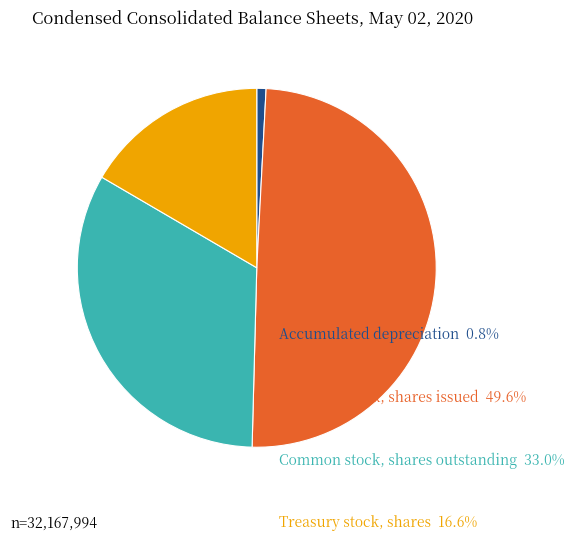

Is the sum of Accumulated depreciation and Common stock, shares outstanding greater than half?

No